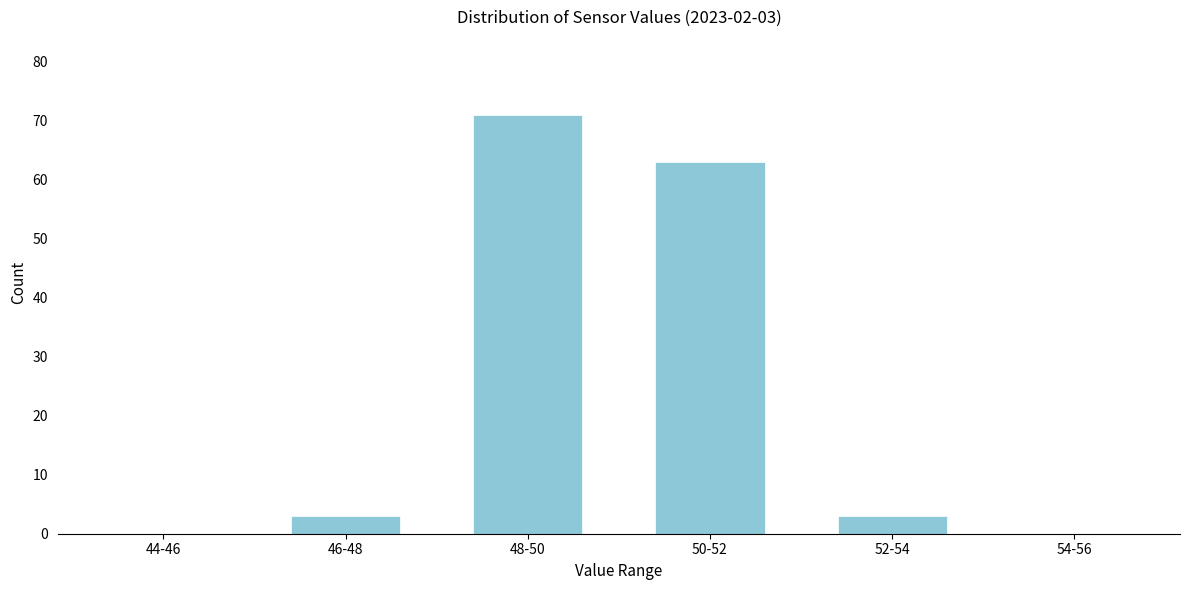

Reading left to right, extract all data points from this chart.

44-46=0	46-48=3	48-50=71	50-52=63	52-54=3	54-56=0